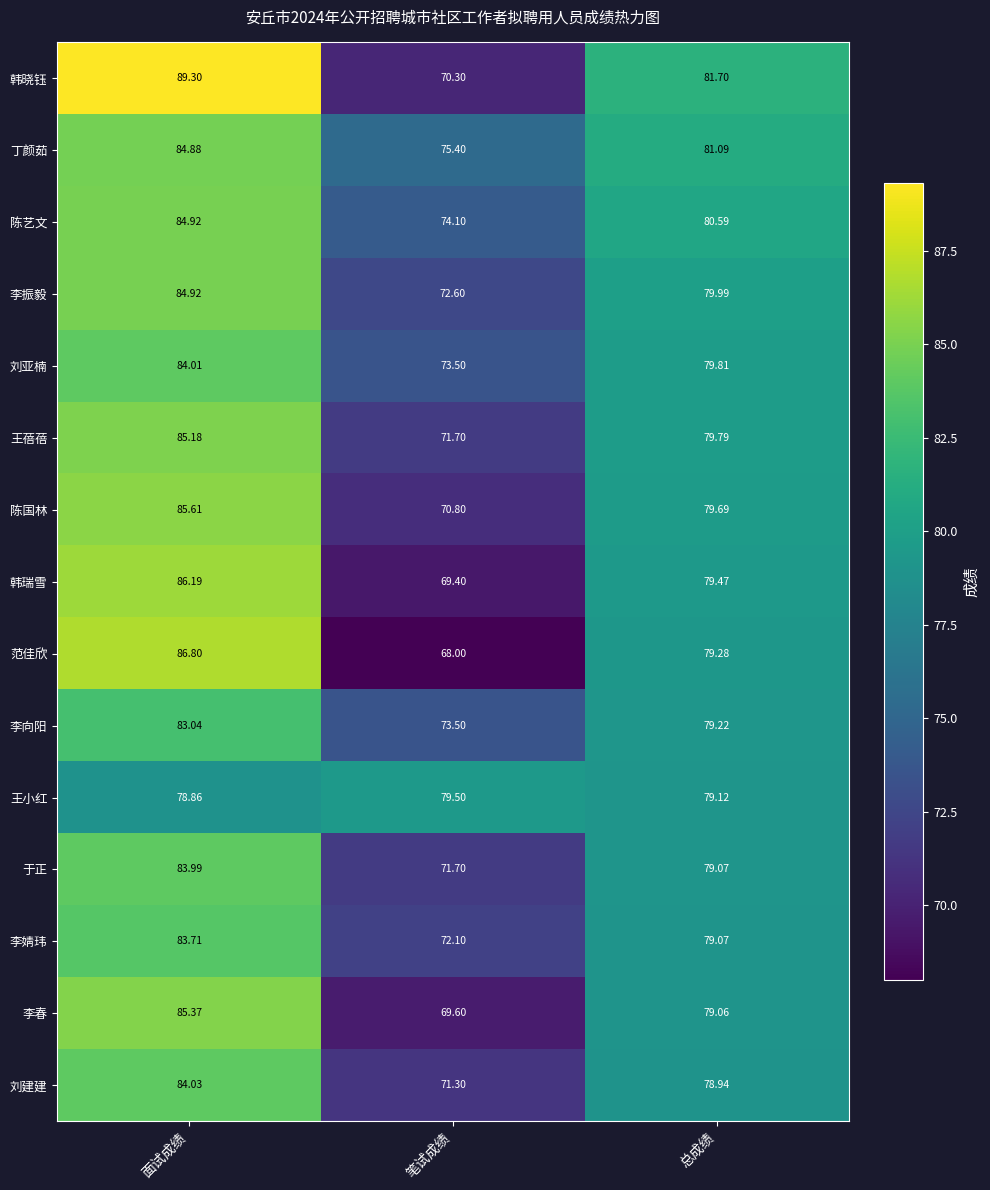

Rank the categories by 陈艺文 value from highest to lowest.

面试成绩, 总成绩, 笔试成绩